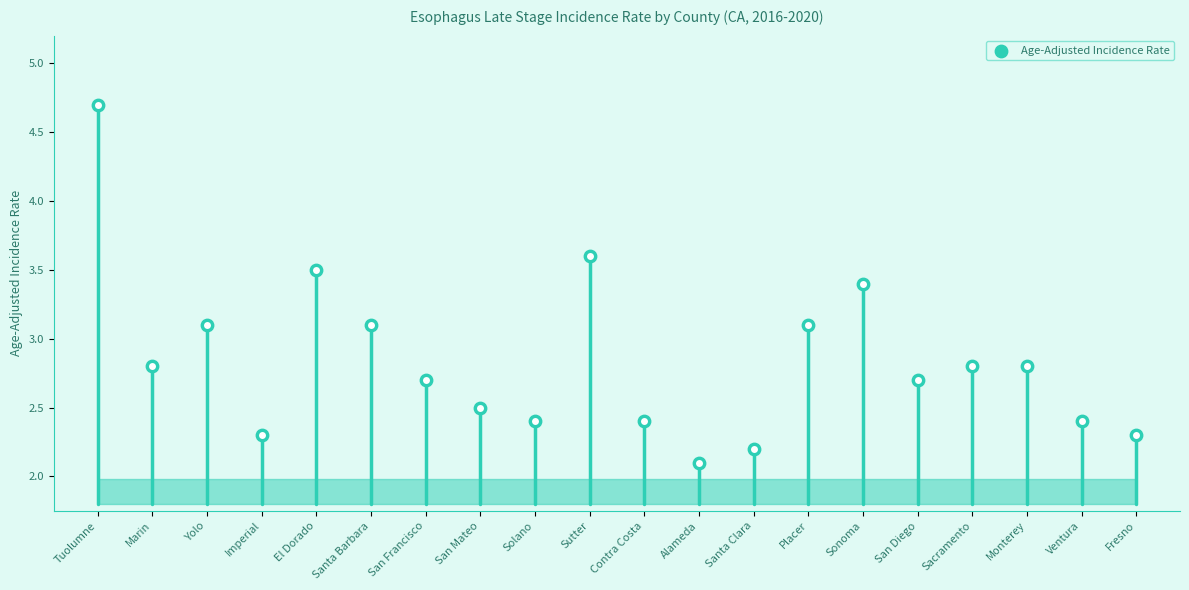

Which has a higher value, San Francisco or El Dorado?

El Dorado